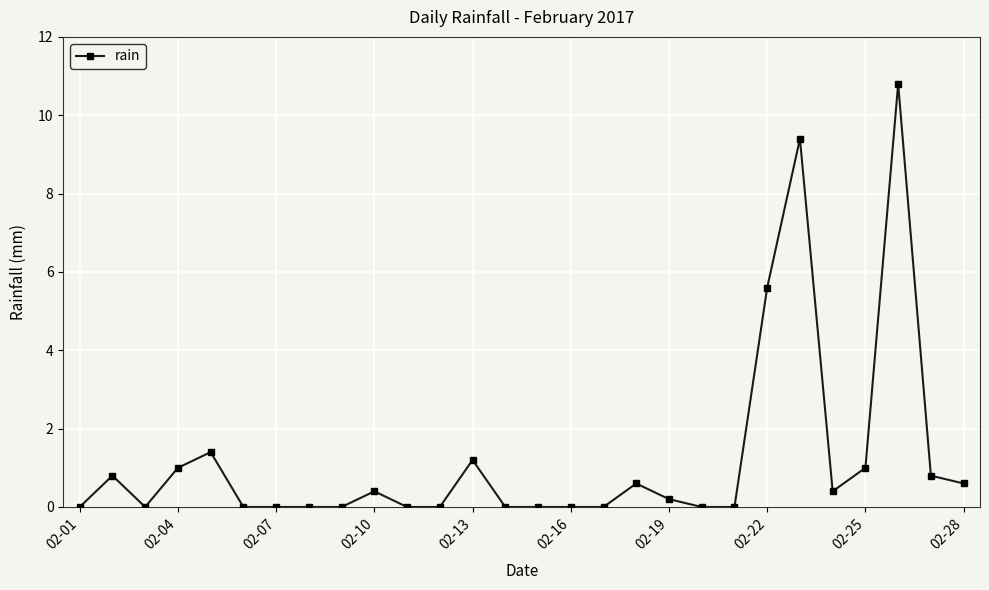

What is the greatest value displayed?

10.8